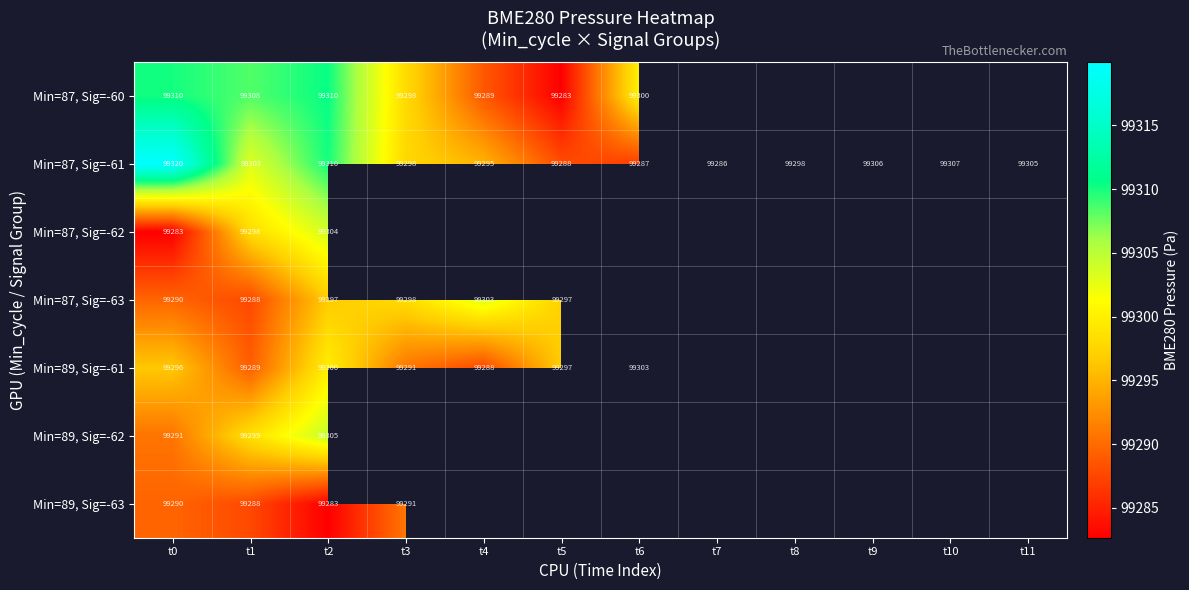

Count the number of data series in this chart.

7